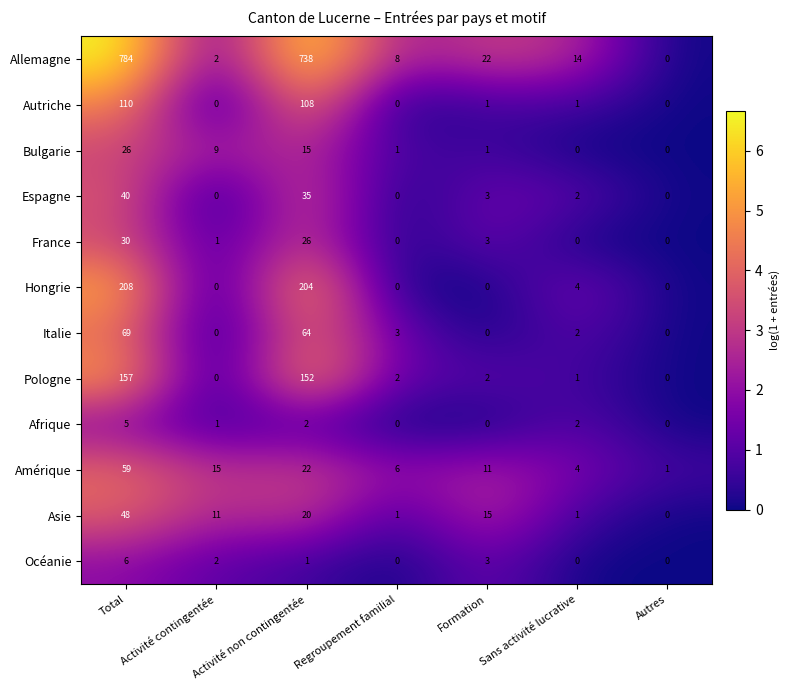

What is the greatest value displayed?

784